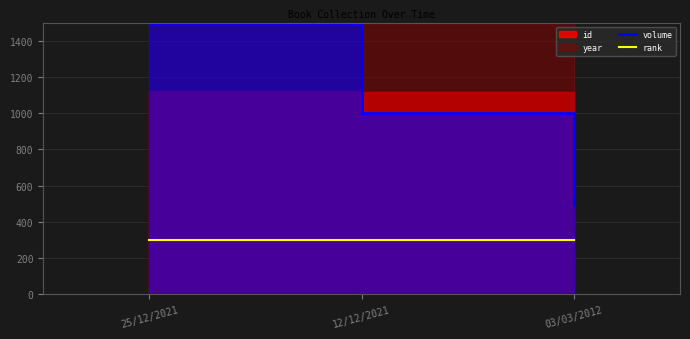

What is the value of the volume point at the 2nd from the left?

1000